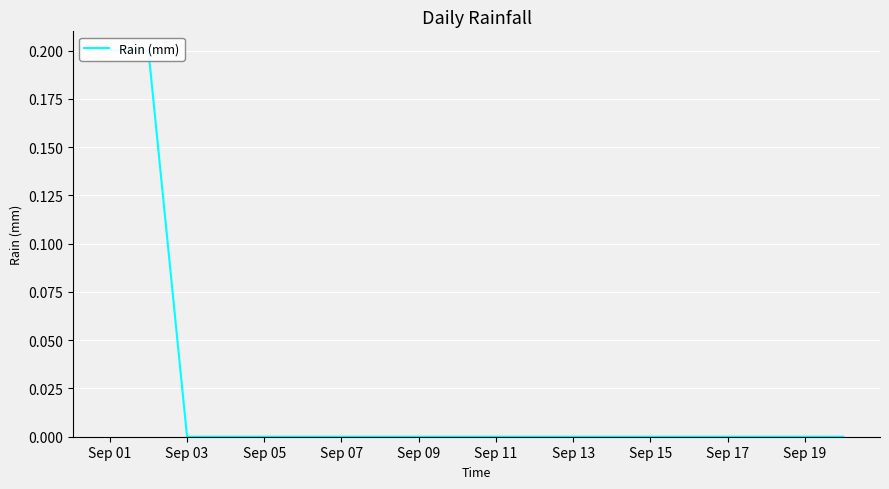

Reading right to left, list all the values displayed in this chart.

0.0	0.0	0.0	0.0	0.0	0.0	0.0	0.0	0.0	0.0	0.0	0.0	0.0	0.0	0.0	0.0	0.0	0.0	0.2	0.2